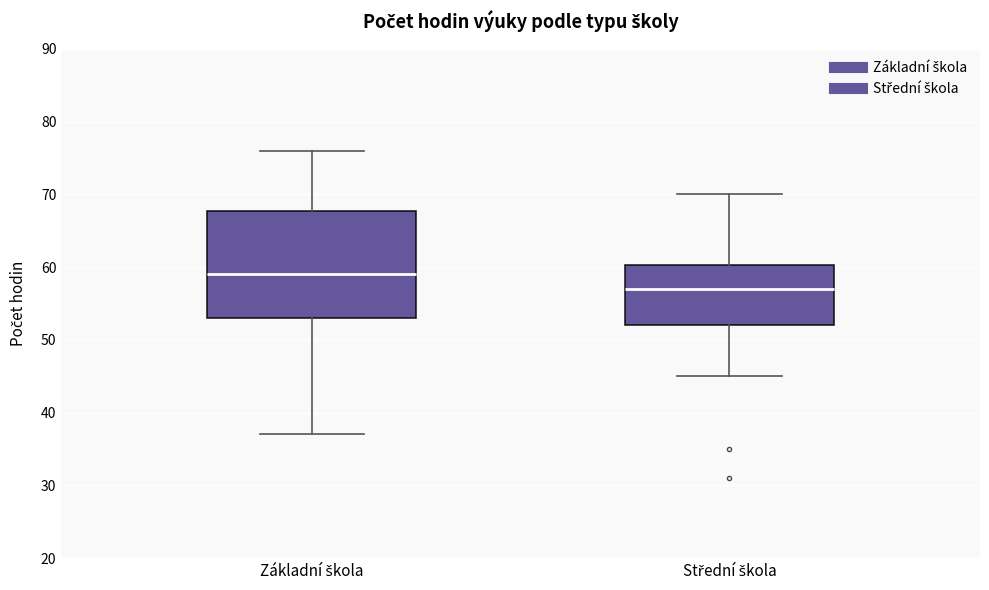

Which box's median line is the highest?

Základní škola